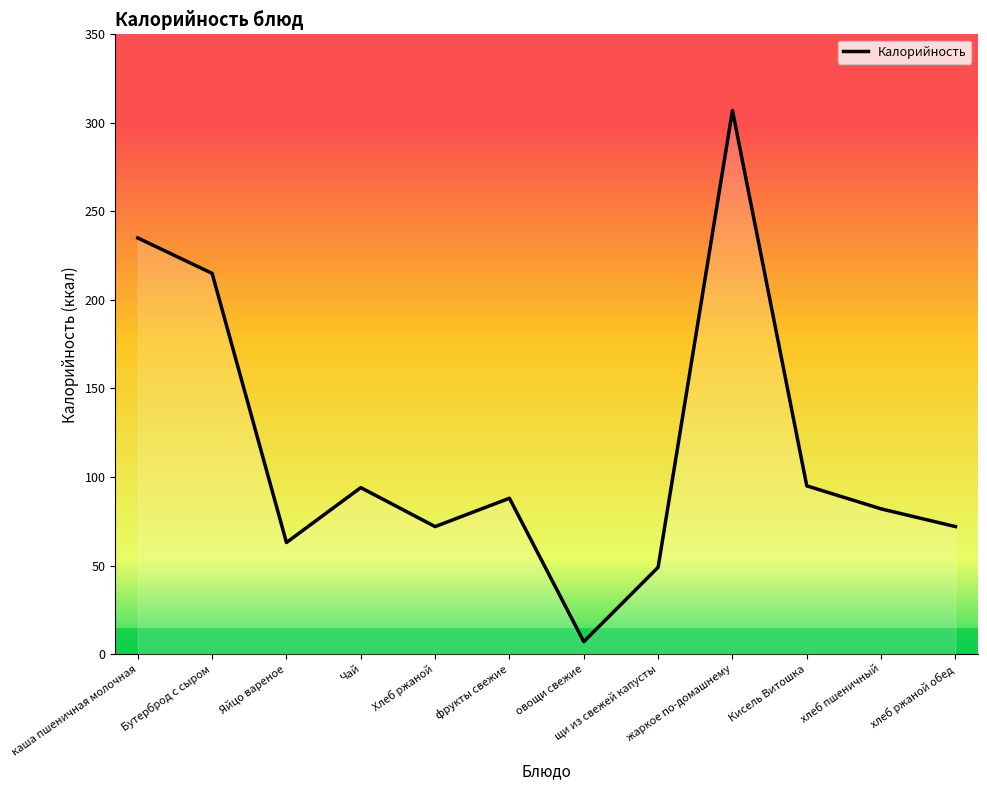

What position from the left is хлеб пшеничный?

11